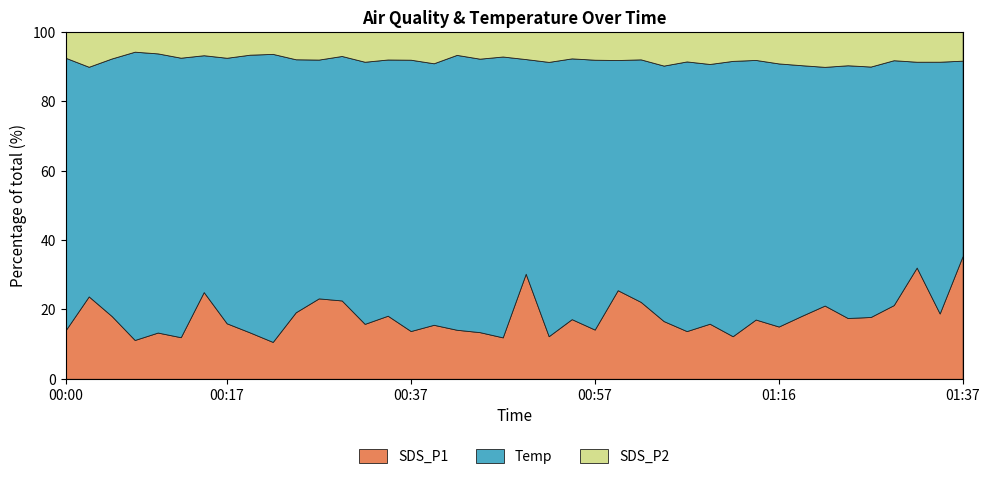

Reading right to left, what are all the values shown in this chart?

SDS_P1: 01:37=11.6	01:34=4.8	01:32=10.0	01:29=5.6	01:27=4.6	01:24=4.4	01:22=5.7	01:19=4.7	01:16=3.7	01:14=4.2	01:11=2.9	01:09=4.0	01:06=3.3	01:04=4.2	01:01=6.0	00:59=7.3	00:57=3.5	00:54=4.3	00:52=3.0	00:49=9.4	00:47=2.9	00:44=3.3	00:42=3.5	00:39=4.0	00:37=3.4	00:35=4.8	00:32=4.1	00:30=6.2	00:27=6.6	00:25=5.1	00:22=2.5	00:20=3.3	00:17=4.1	00:15=7.2	00:12=2.9	00:10=3.2	00:07=2.6	00:05=4.8	00:03=7.0	00:00=3.5
SDS_P2: 01:37=2.7	01:34=2.2	01:32=2.7	01:29=2.1	01:27=2.5	01:24=2.4	01:22=2.7	01:19=2.5	01:16=2.2	01:14=2.0	01:11=1.9	01:09=2.3	01:06=2.0	01:04=2.5	01:01=2.1	00:59=2.3	00:57=1.9	00:54=1.9	00:52=2.1	00:49=2.4	00:47=1.7	00:44=1.9	00:42=1.6	00:39=2.3	00:37=2.0	00:35=2.1	00:32=2.2	00:30=1.9	00:27=2.2	00:25=2.1	00:22=1.5	00:20=1.6	00:17=1.9	00:15=1.9	00:12=1.8	00:10=1.5	00:07=1.3	00:05=2.0	00:03=3.0	00:00=1.9
Temp: 01:37=18.4	01:34=18.4	01:32=18.5	01:29=18.5	01:27=18.5	01:24=18.4	01:22=18.5	01:19=18.5	01:16=18.6	01:14=18.6	01:11=18.6	01:09=18.7	01:06=18.8	01:04=18.8	01:01=18.9	00:59=18.9	00:57=19.0	00:54=19.0	00:52=19.1	00:49=19.2	00:47=19.5	00:44=19.5	00:42=19.6	00:39=19.5	00:37=19.4	00:35=19.4	00:32=19.4	00:30=19.4	00:27=19.5	00:25=19.5	00:22=19.5	00:20=19.6	00:17=19.6	00:15=19.6	00:12=19.6	00:10=19.6	00:07=19.5	00:05=19.5	00:03=19.5	00:00=19.5